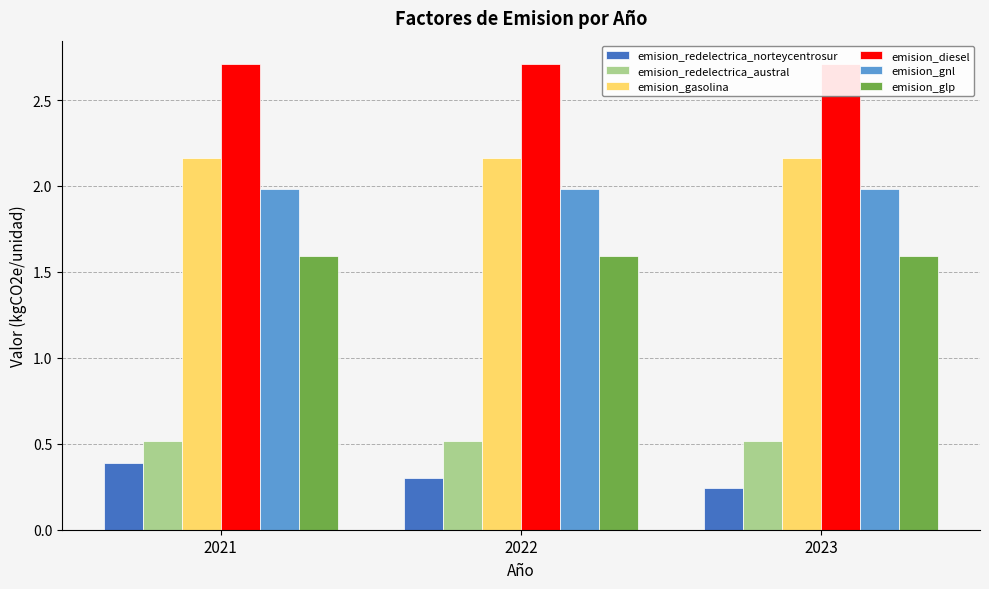

What is the sum of all emision_redelectrica_austral values?

1.6